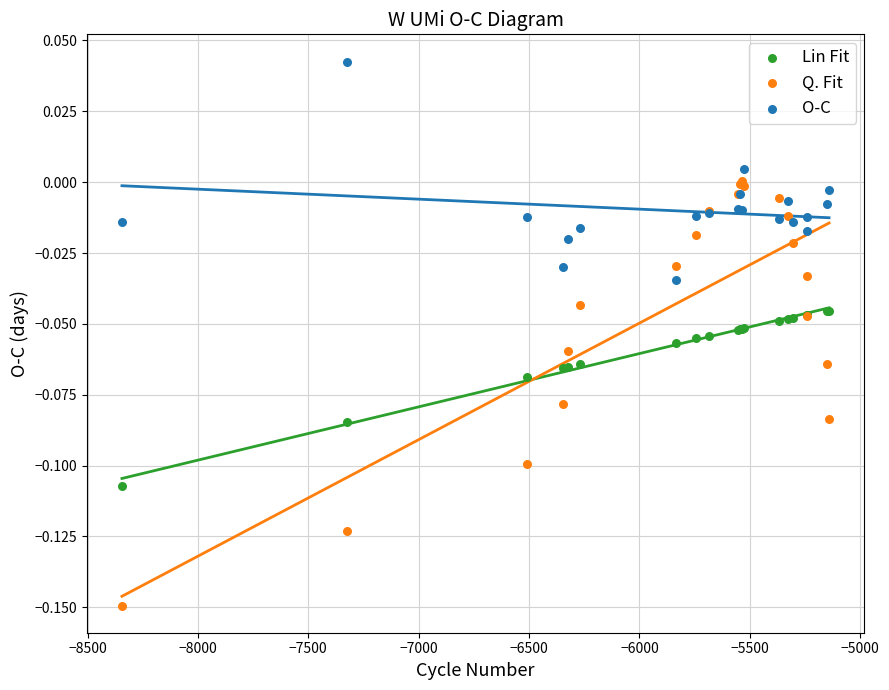

Which series has the widest spread of Y values?

Q. Fit